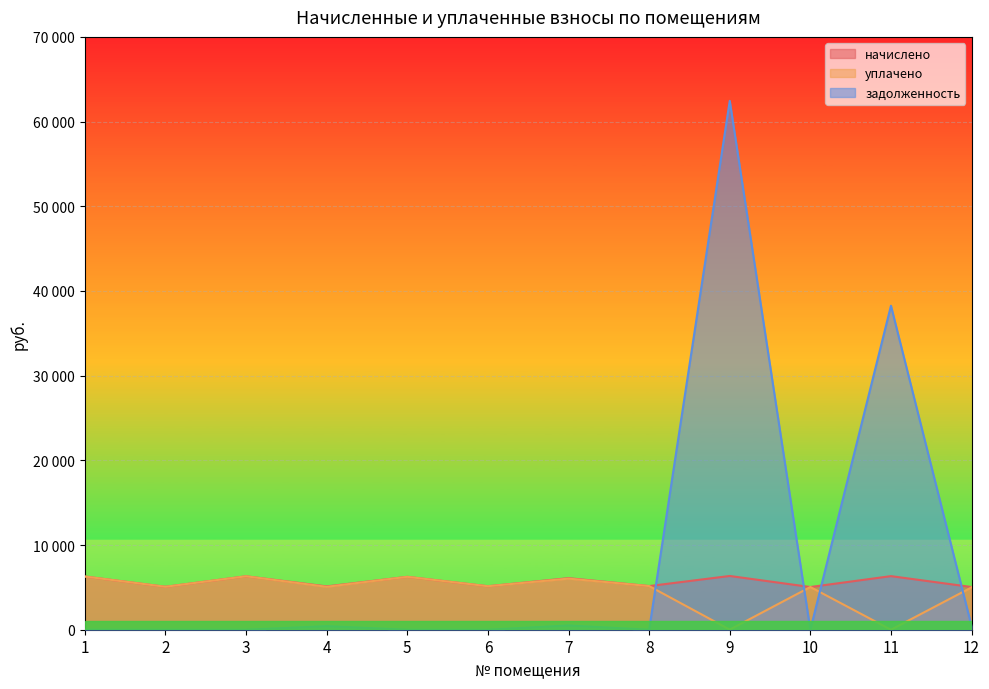

List the series in order of their peak value, highest first.

задолженность, начислено, уплачено